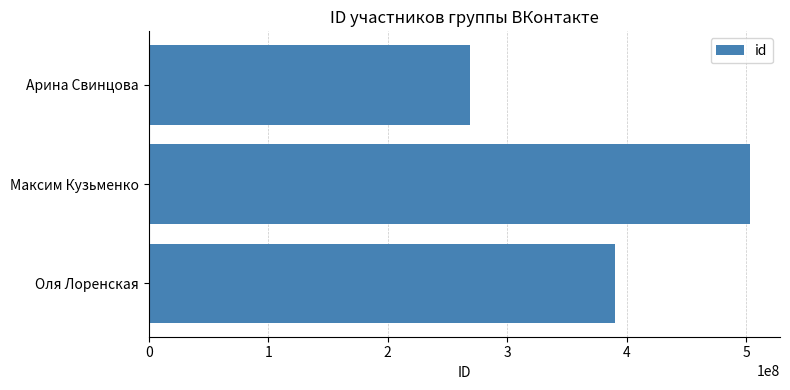

True or false: the data shows 269026530 at Арина Свинцова.

True